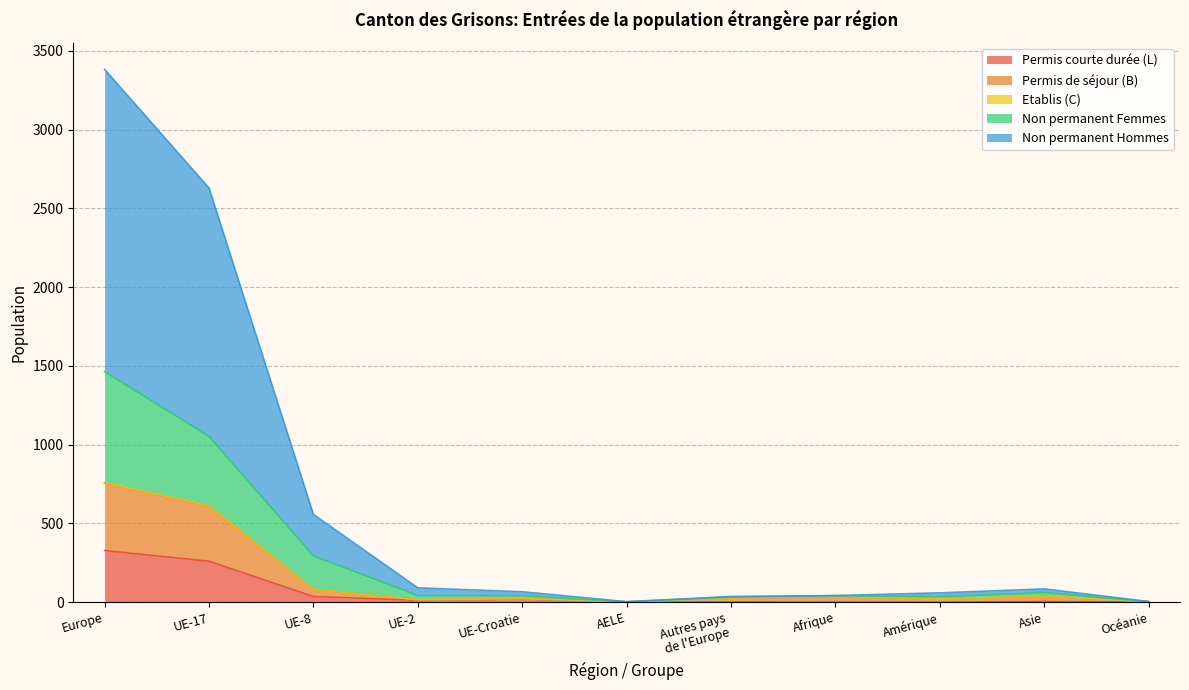

What is the difference between the highest and lowest values at Asie?

80